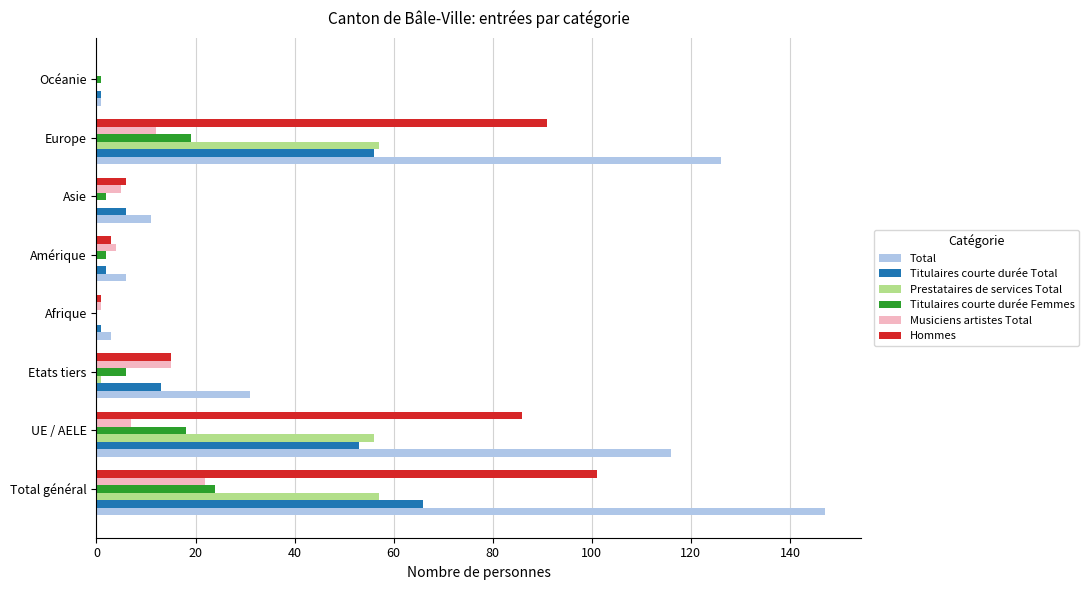

The value of Titulaires courte durée Total at Europe is 35. True or false?

False